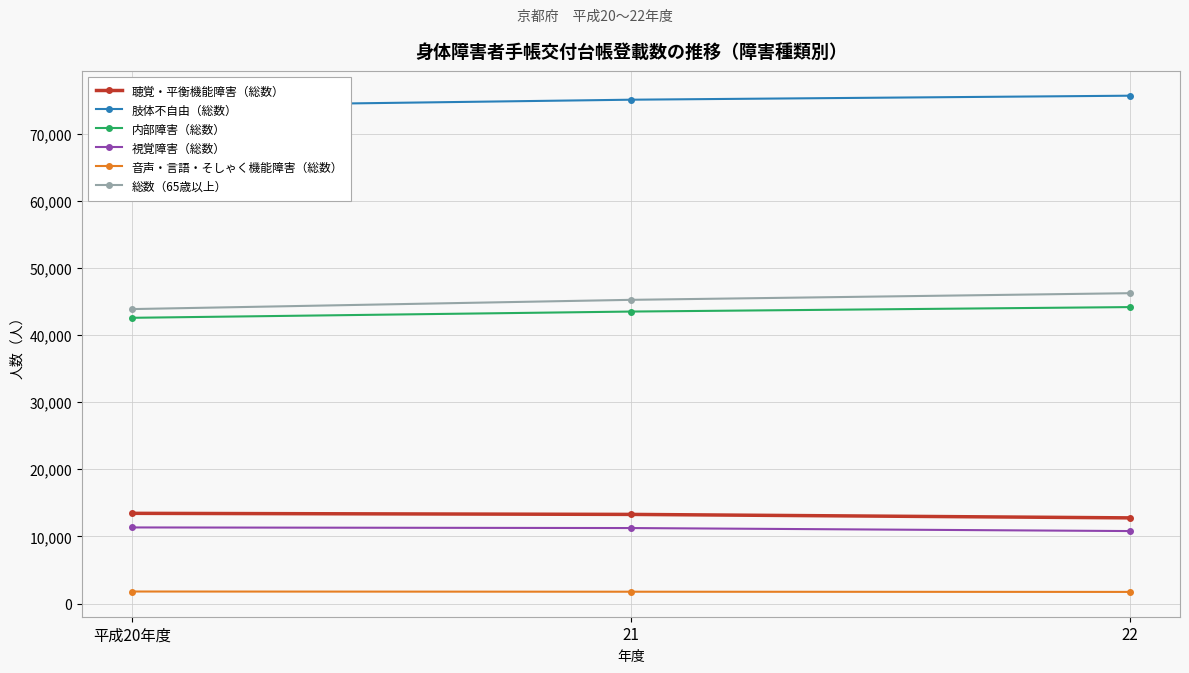

Which category has the lowest value across all series?

22